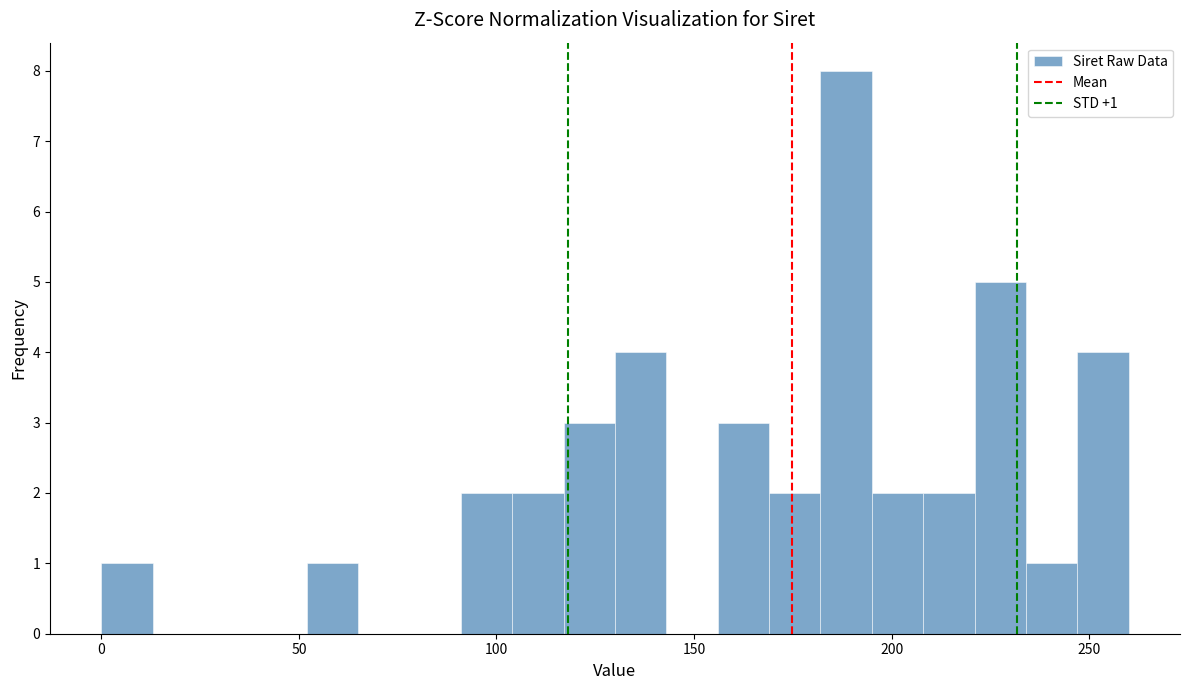

Read against the x-axis, roughly where is the centre of the tallest bar?

190